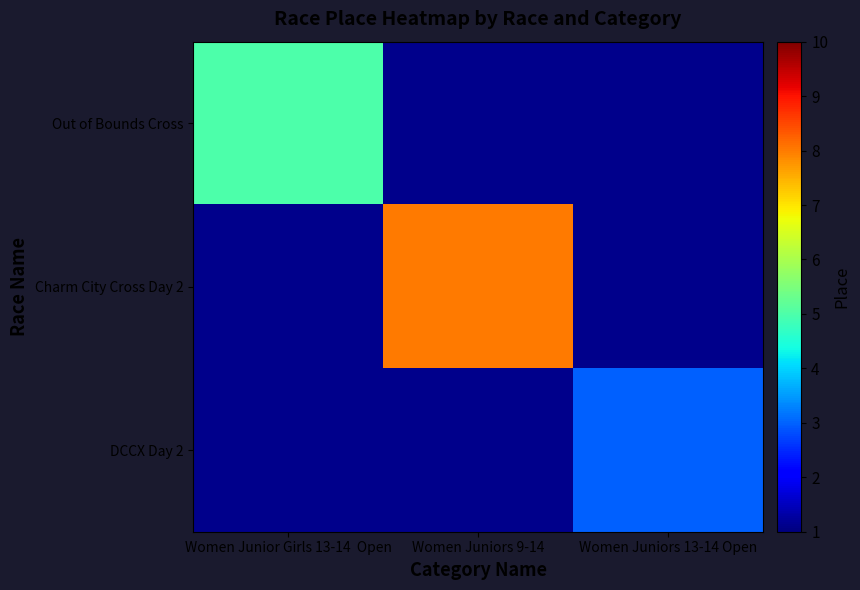

Which category has the highest value across all series?

Women Juniors 9-14